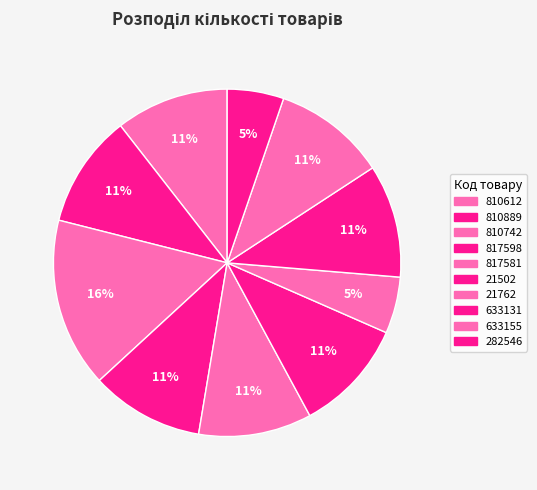

How many slices are in this pie chart?

10